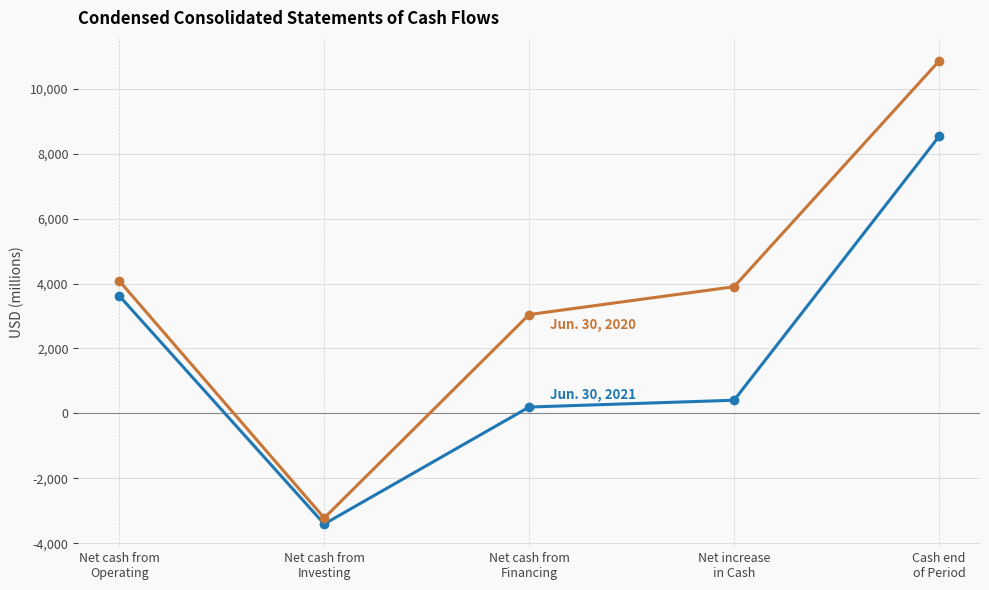

What is the minimum value shown in the chart?

-3409